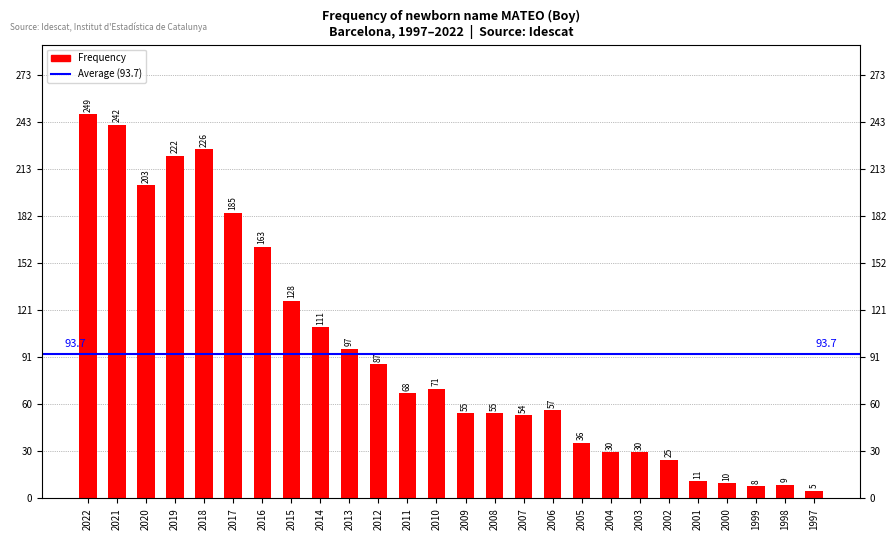

Which category has the lowest value across all series?

1997